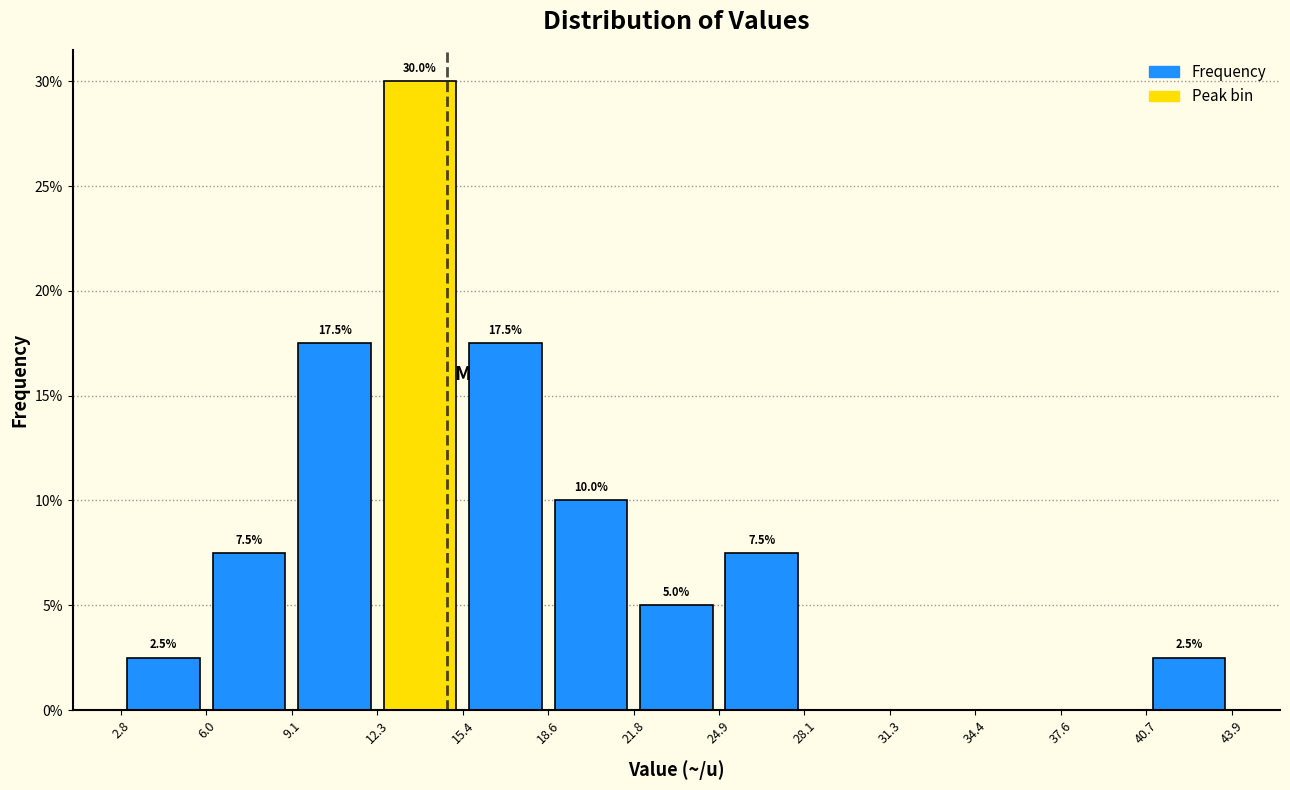

Over which range of the x-axis is the bar tallest?

12.3 to 15.4